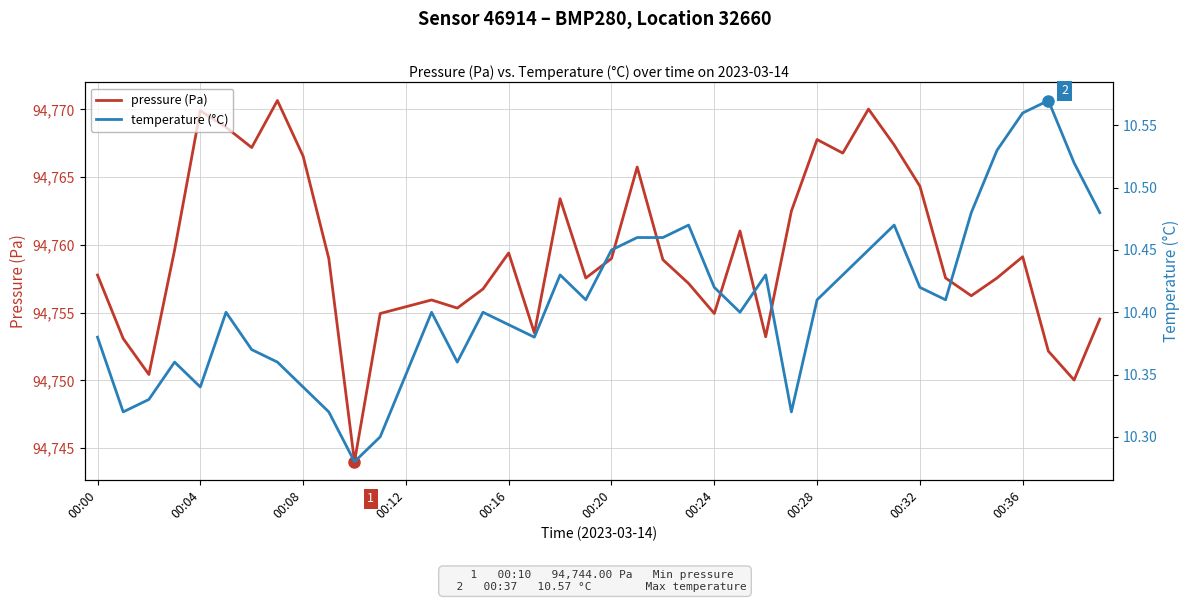

List the series in order of their overall mean, highest first.

pressure (Pa), temperature (°C)